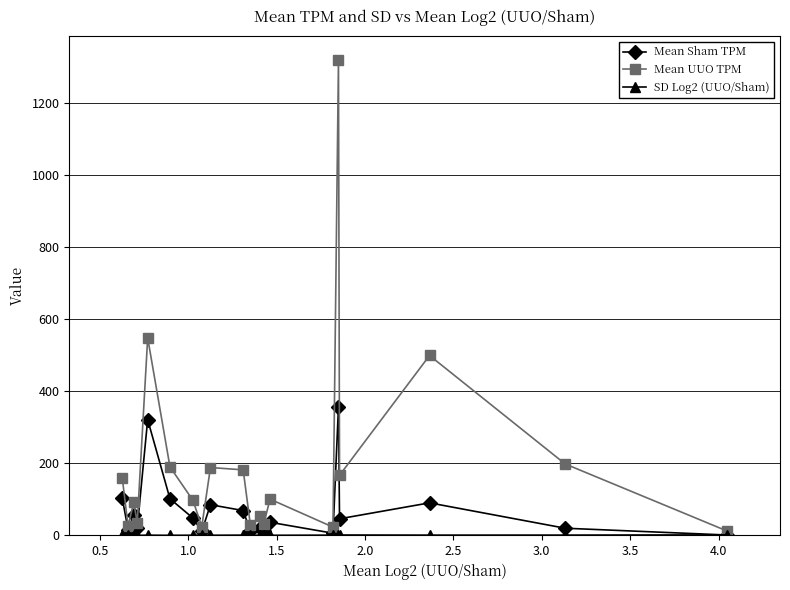

Which series has the largest total across all categories?

Mean UUO TPM